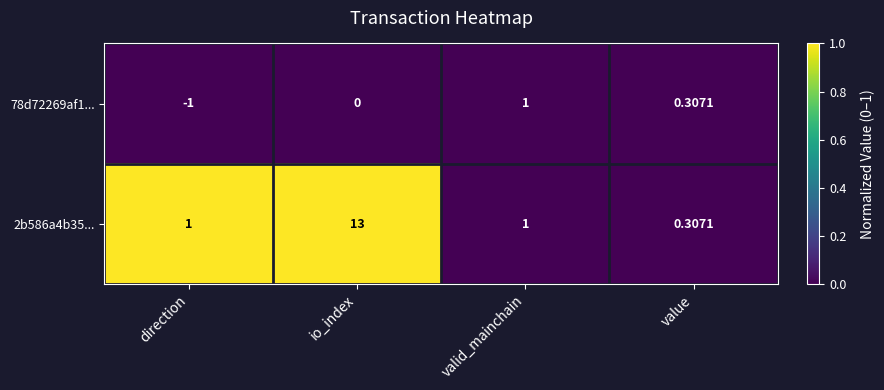

At how many categories does at least one series exceed 0?

4